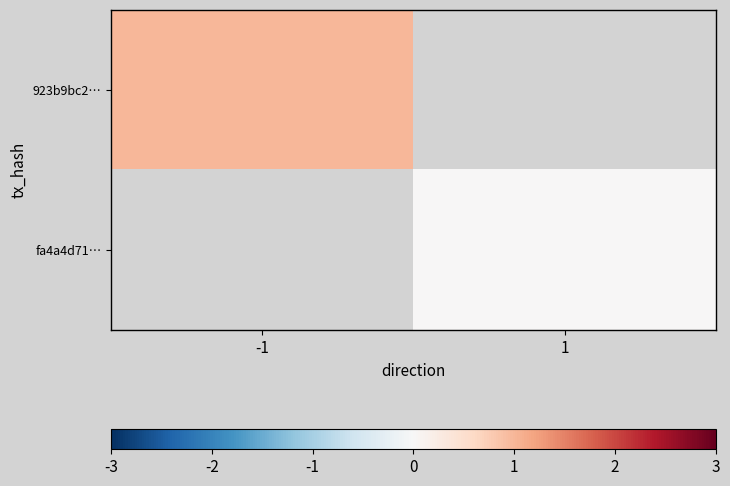

How many distinct data groups are displayed?

2